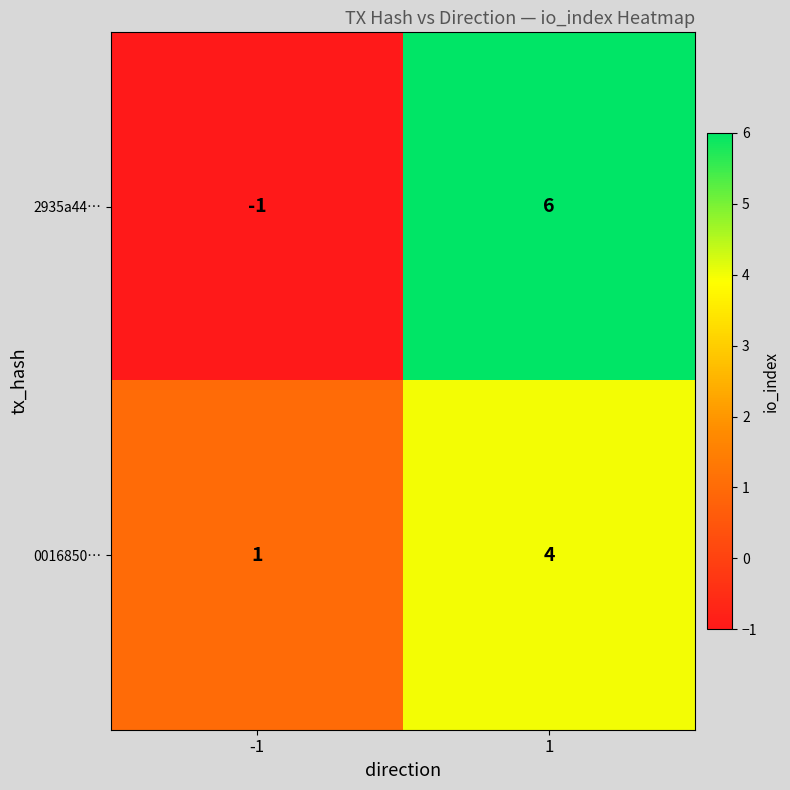

At how many categories does at least one series exceed 2?

1